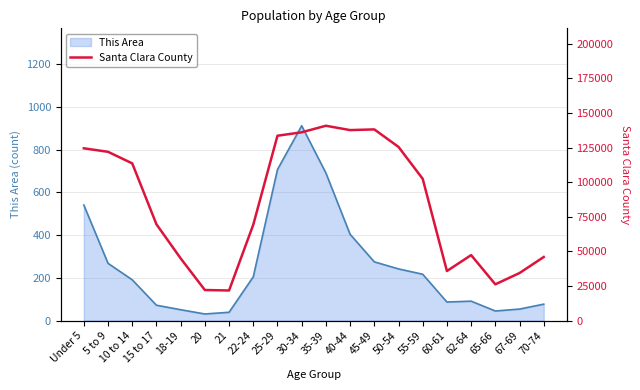

What is the label of the 16th point from the right?

18-19